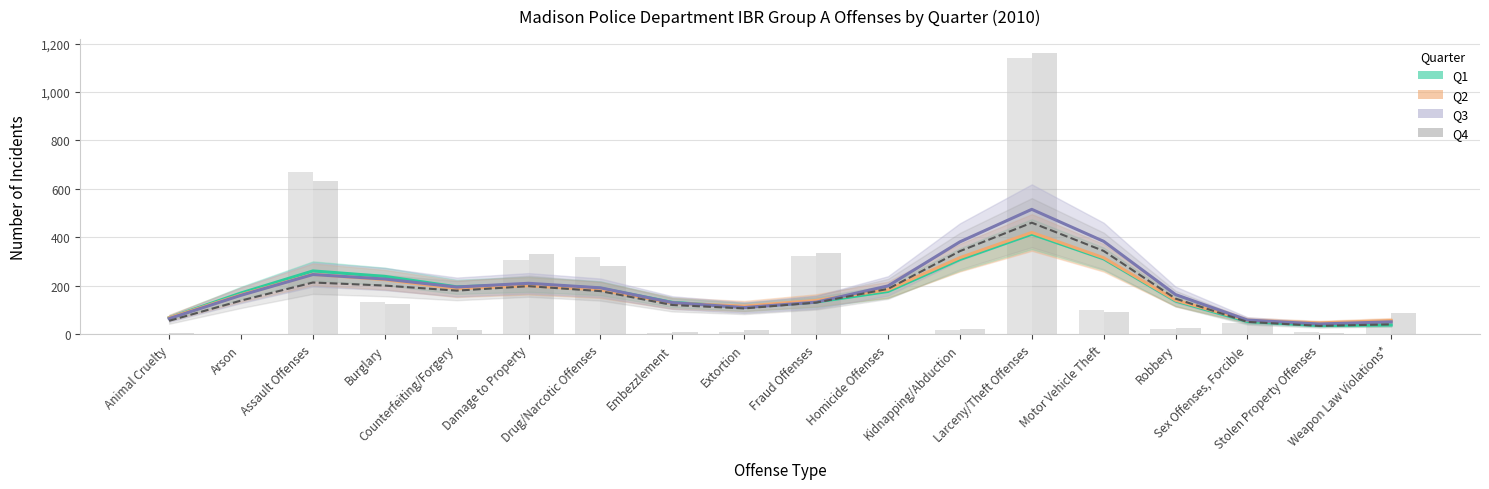

Where is Q1 nearest to the value 569?

Assault Offenses